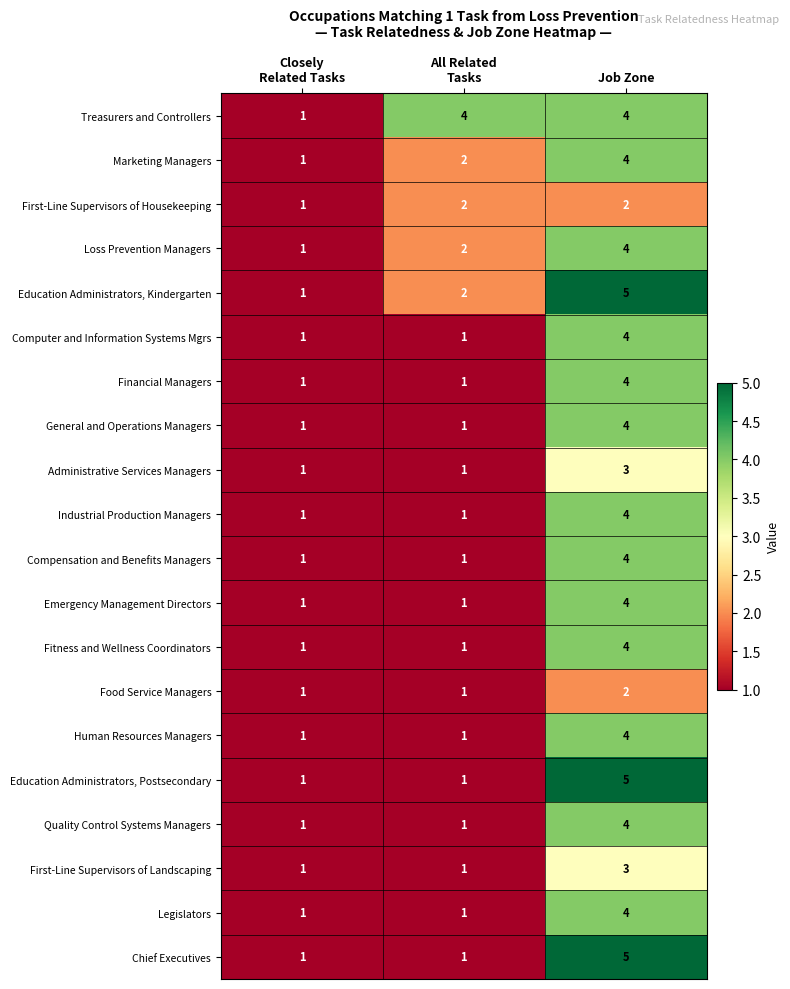

The value of Fitness and Wellness Coordinators at Job Zone is 4. True or false?

True